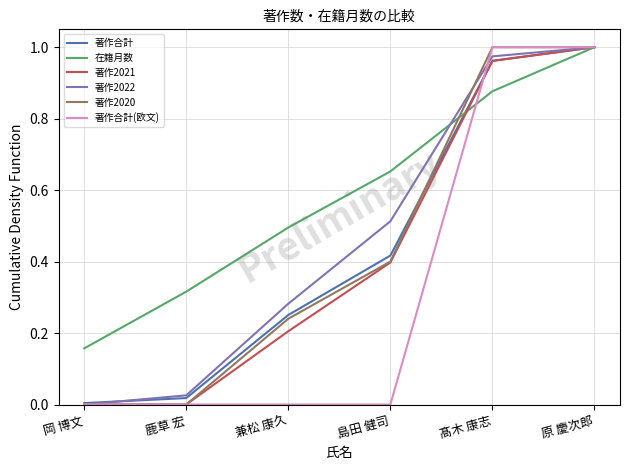

Which series has the largest total across all categories?

在籍月数